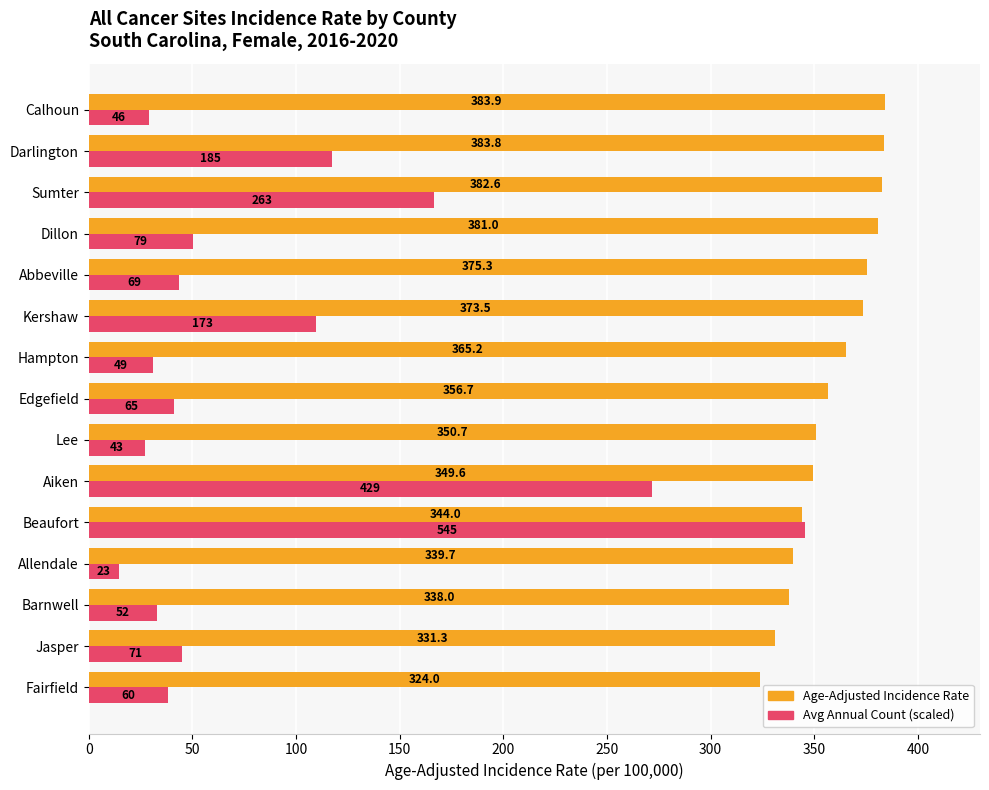

How many values in the Avg Annual Count (scaled) series exceed 43?

8